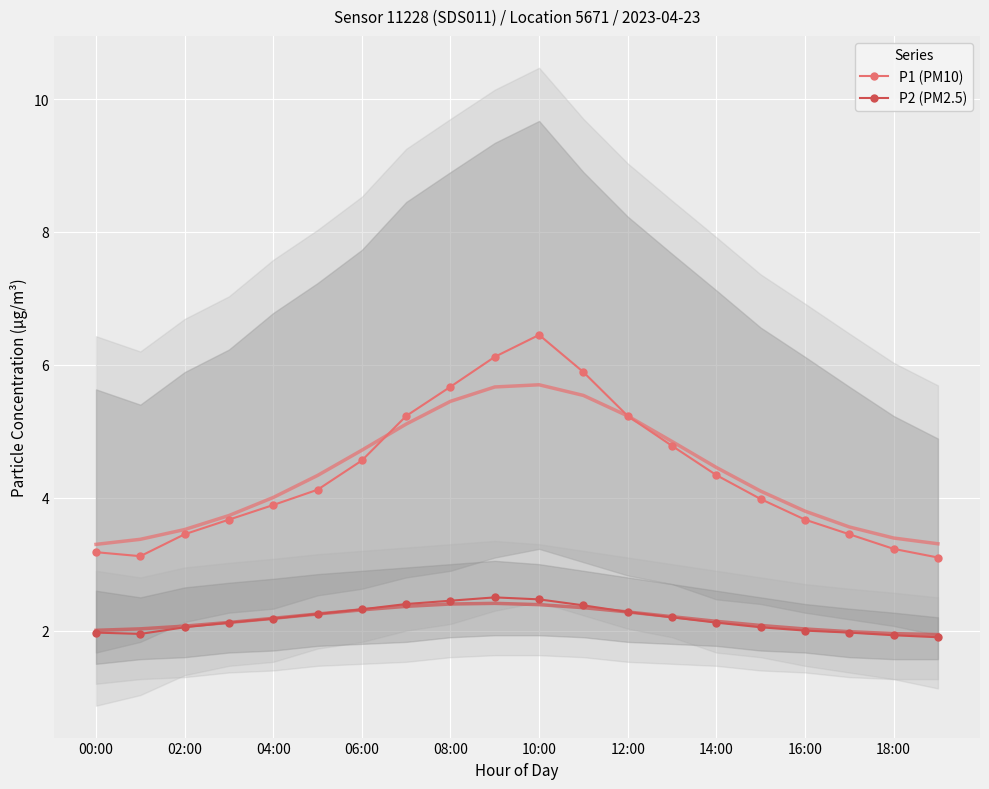

The value of P2 (PM2.5) at 15 is 2.0. True or false?

True